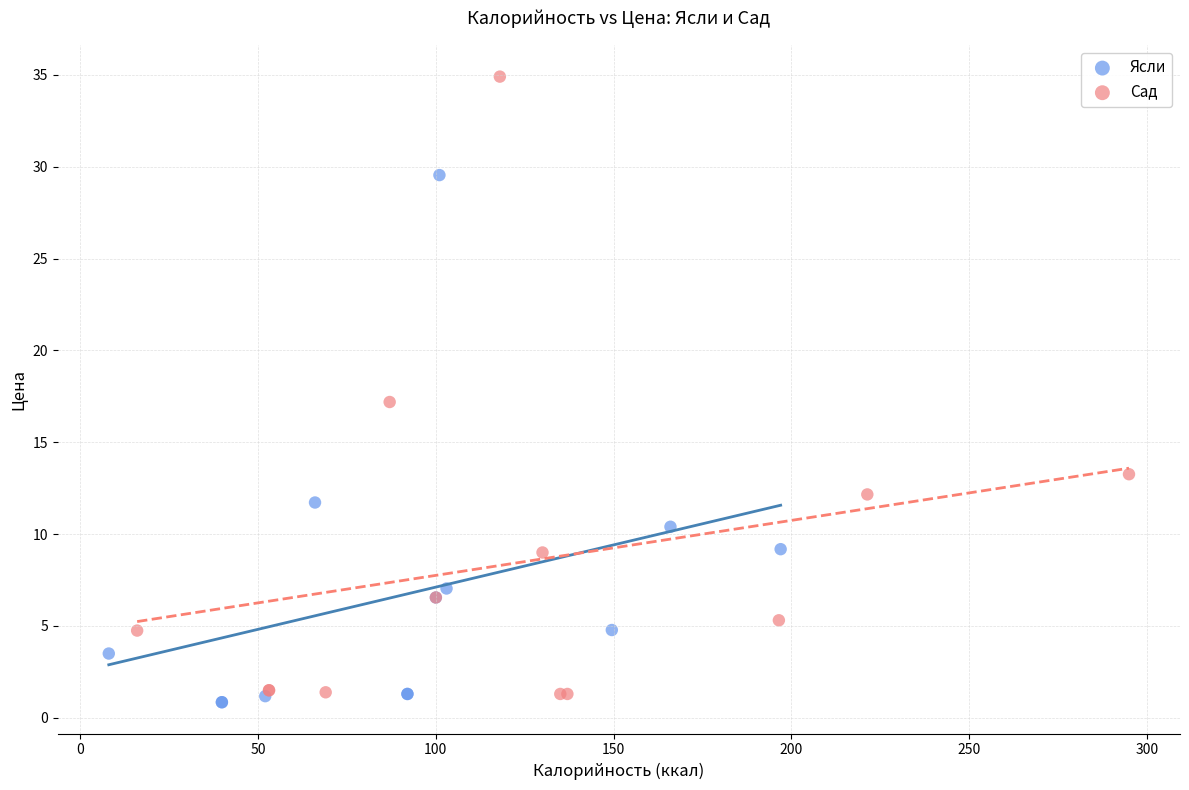

Which series contains the highest Y value?

Сад